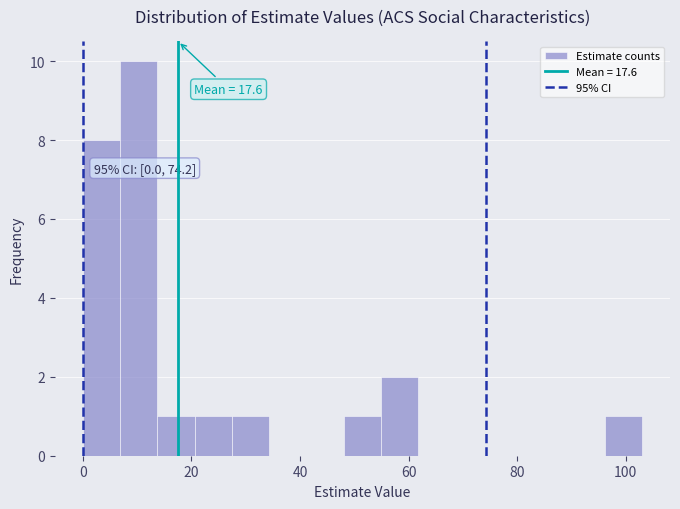

Around what value on the x-axis is the tallest bar? Give the approximate position of its centre, as read against the axis.

10